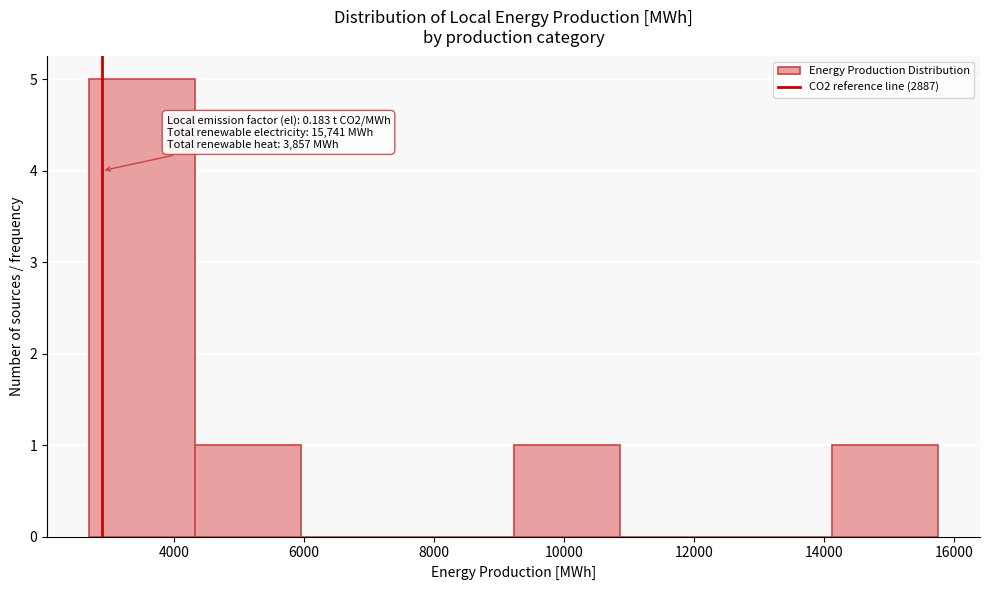

Over which range of the x-axis is the bar tallest?

2800 to 4400